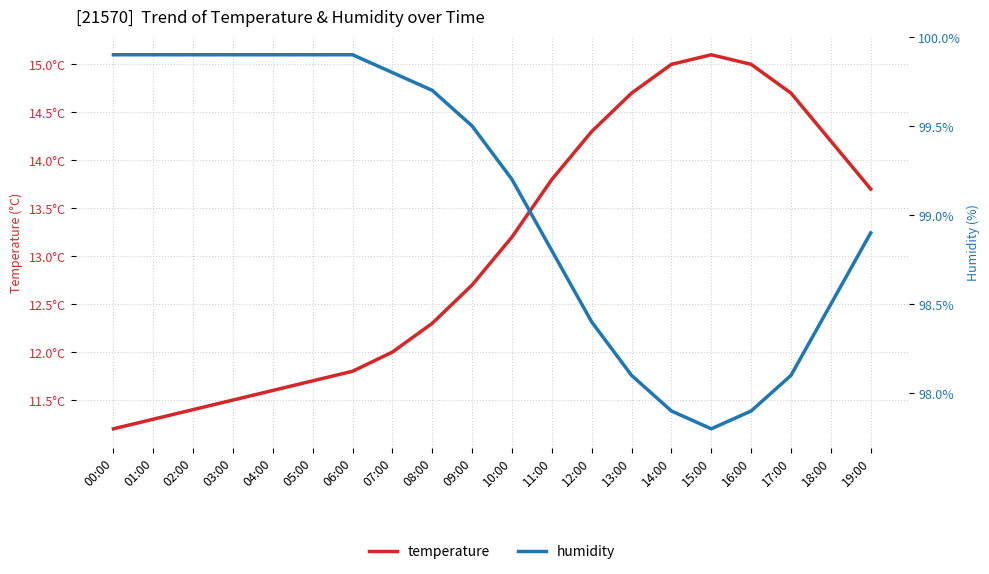

At which label is temperature closest to 13?

10:00